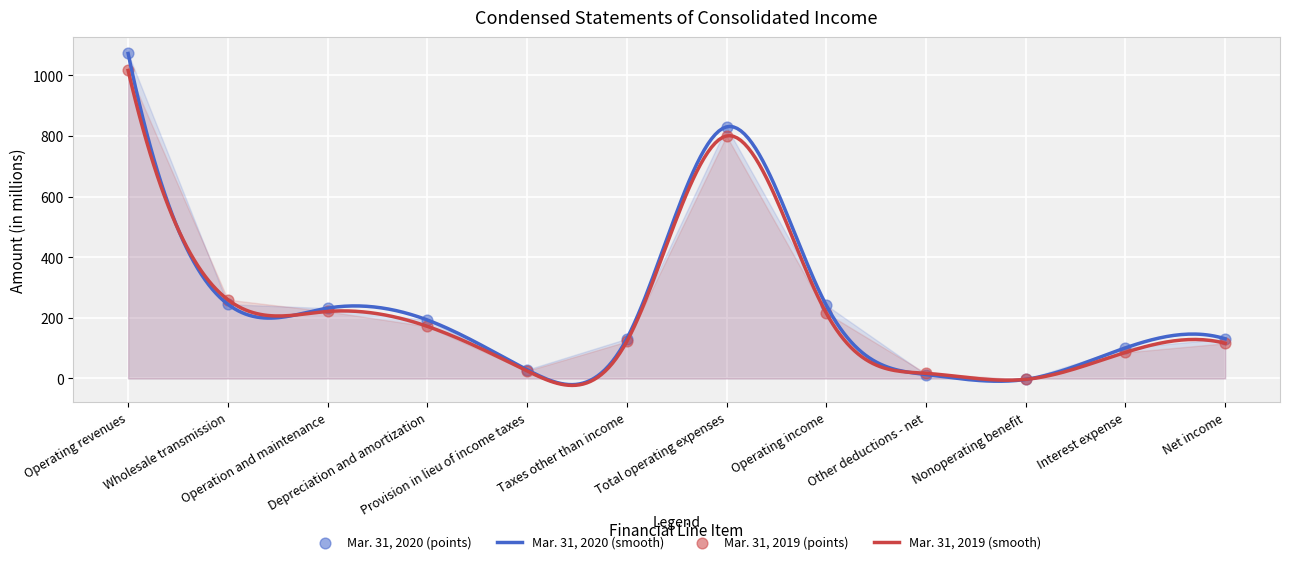

Which series contains the lowest Y value?

Mar. 31, 2020